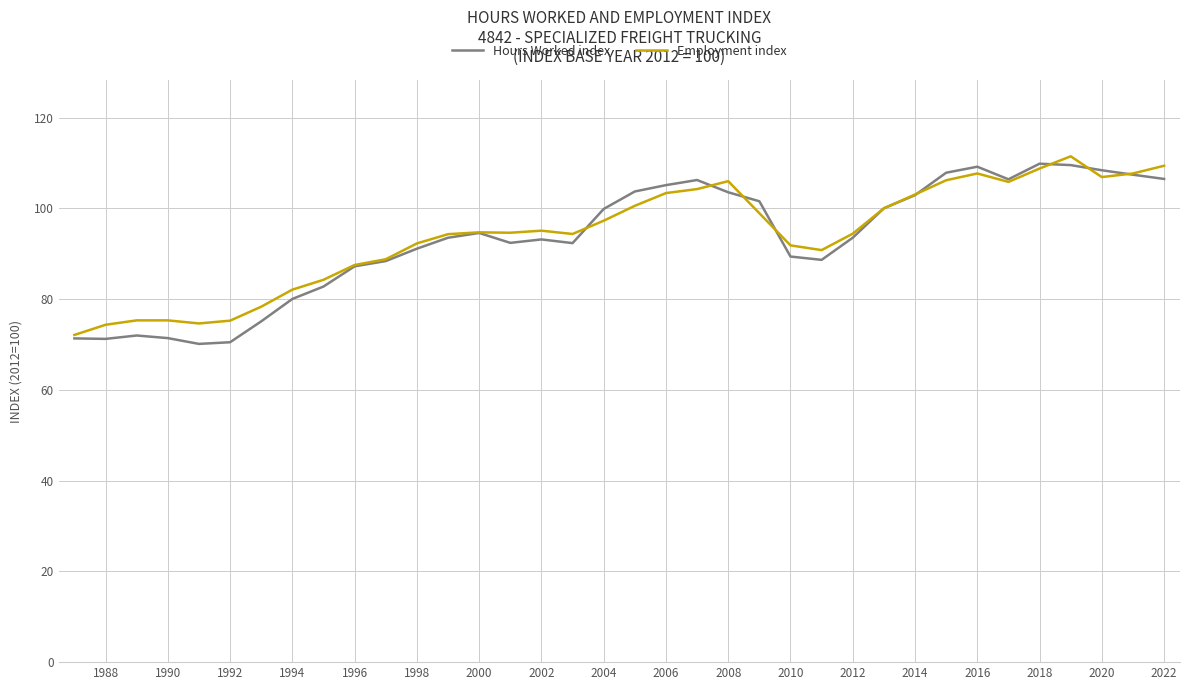

What is the highest value of the Hours Worked index series?

109.8